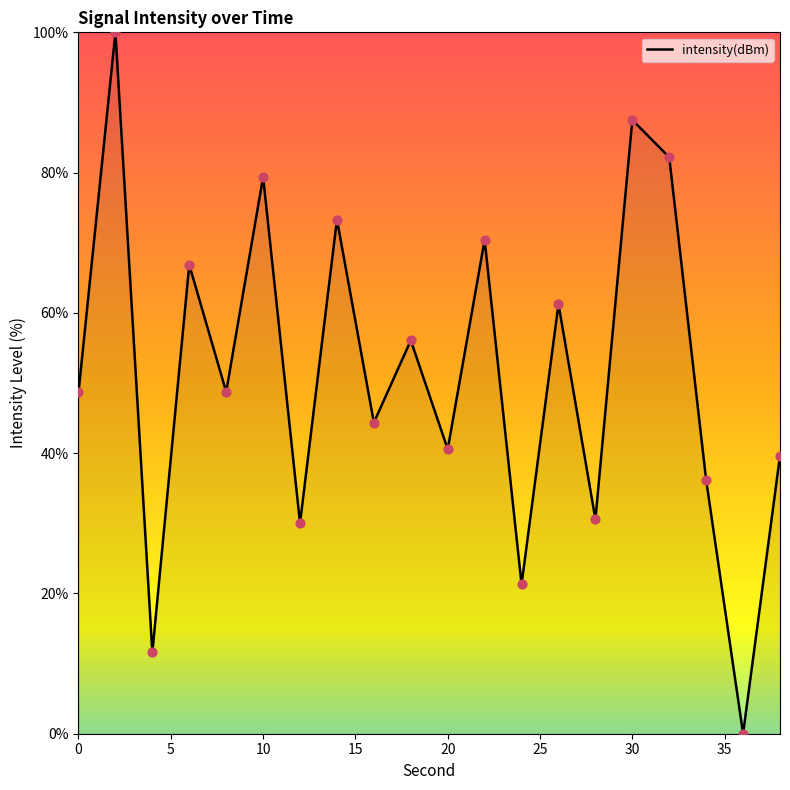

What is the maximum value shown in the chart?

100.0